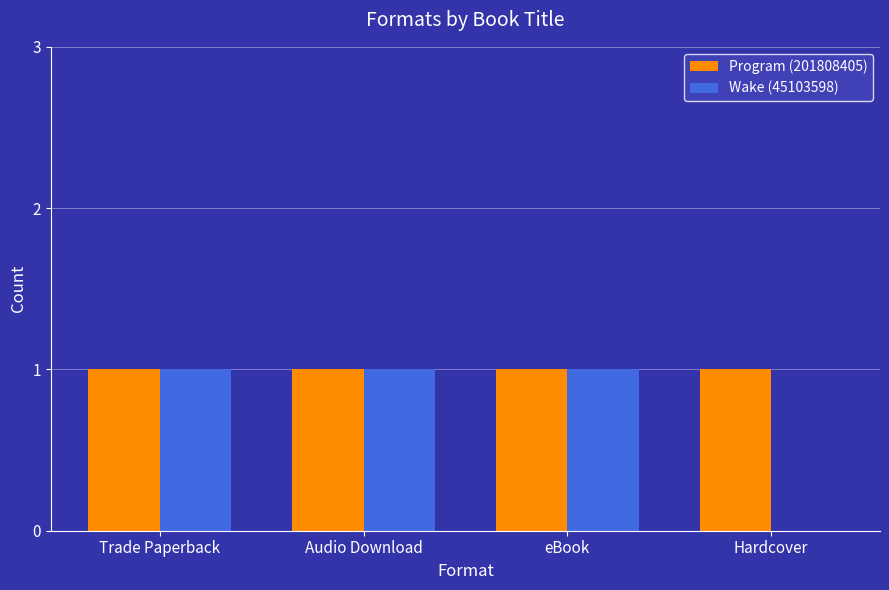

Is the value of Wake (45103598) at Hardcover greater than the value of Program (201808405) at eBook?

No